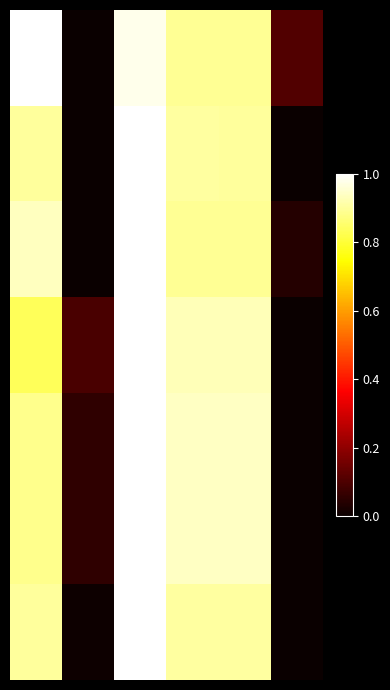

Which category has the lowest value across all series?

1